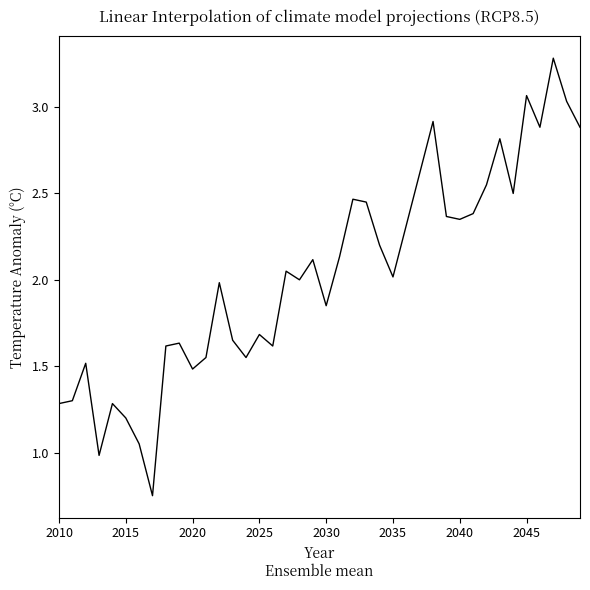

Is this an area chart (filled region under the line)?

No